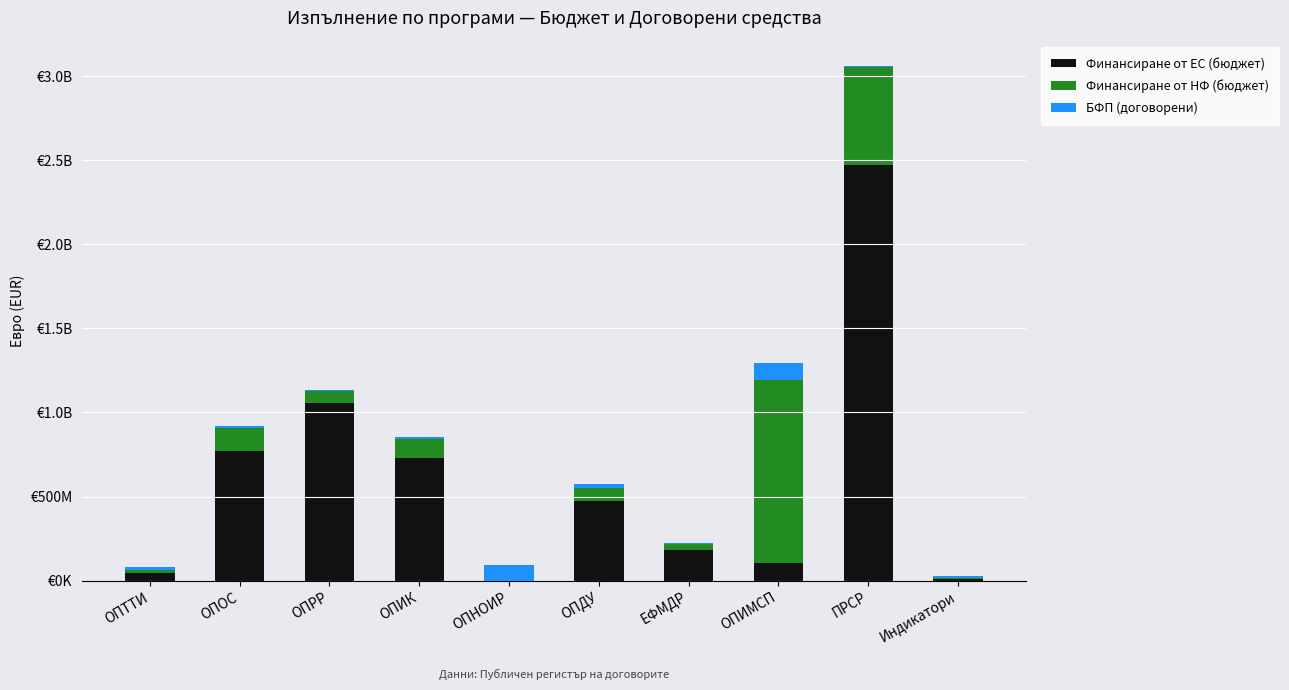

What is the label of the 1st bar from the right?

Индикатори